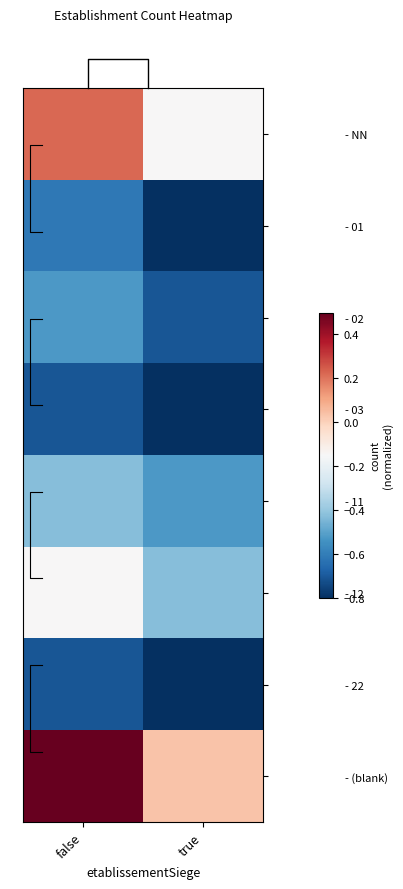

True or false: - 02 has a value of -0.5 at false.

True